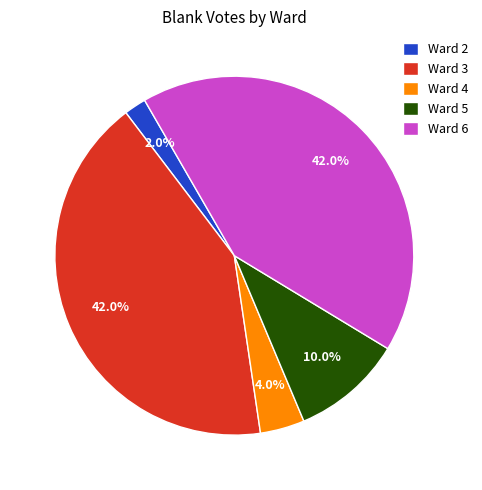

Count the number of slices in the pie.

5